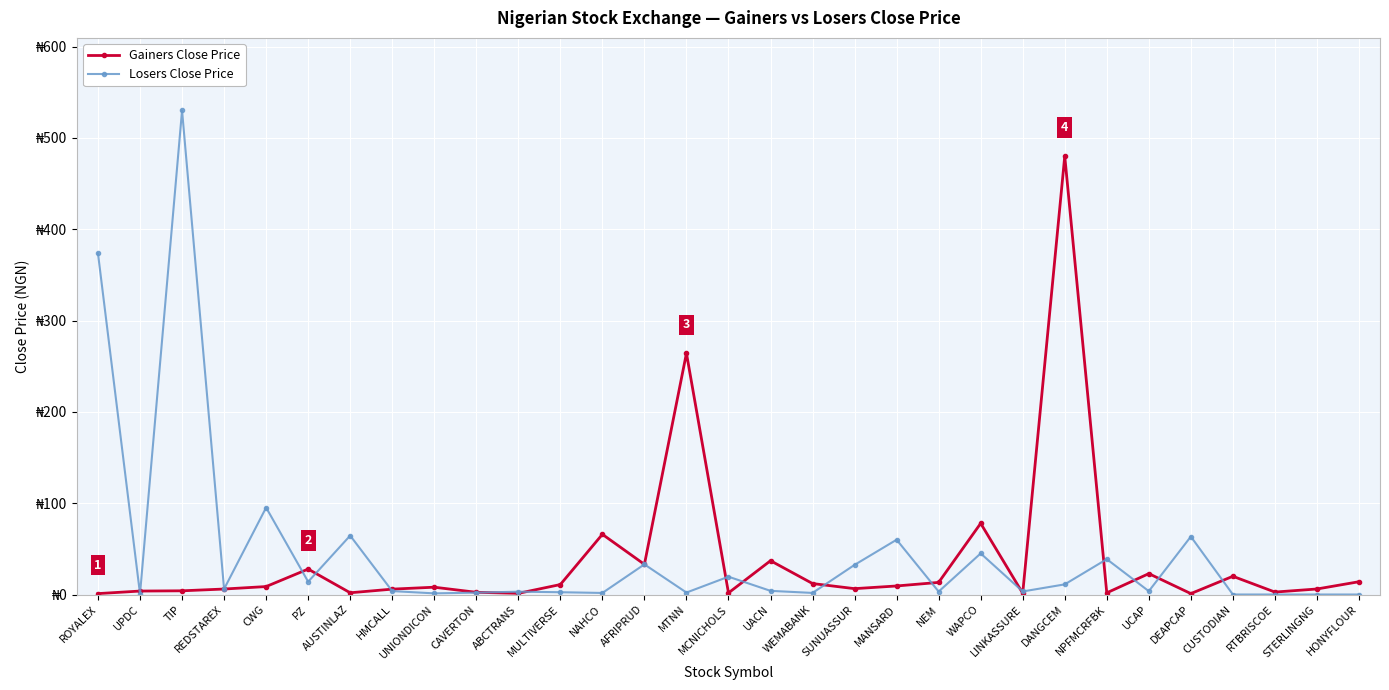

Which category has the lowest value across all series?

CUSTODIAN